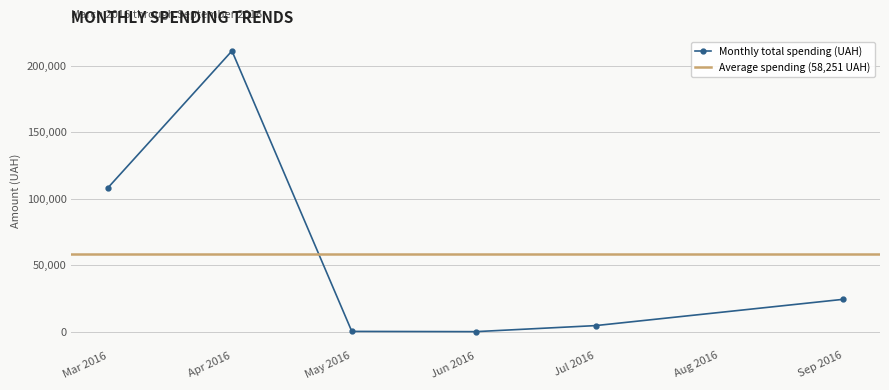

Which category has the highest value in the Monthly total spending (UAH) series?

Apr 2016